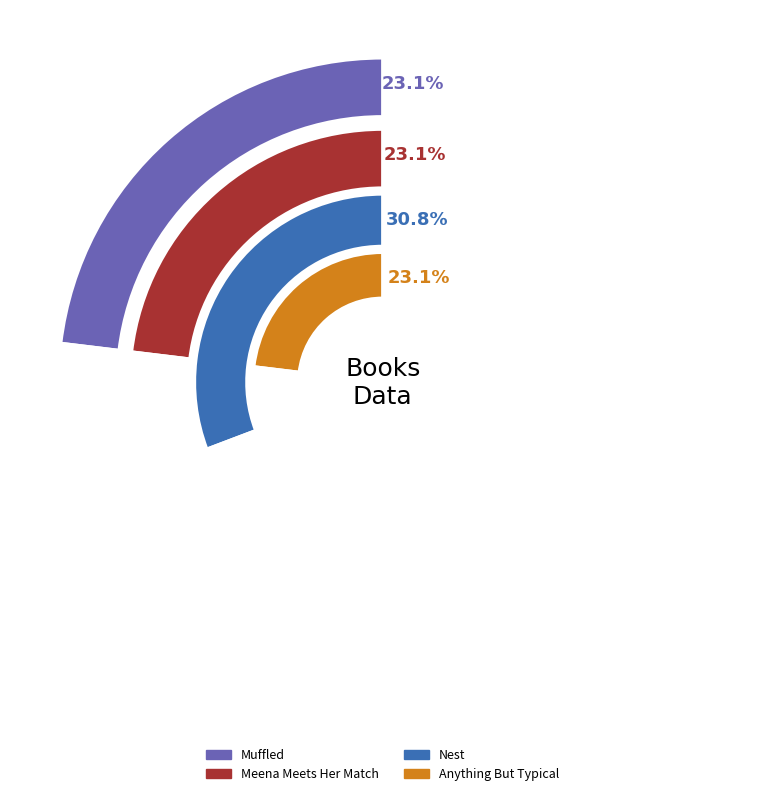

The 2 slice represents 19% of the pie. True or false?

False